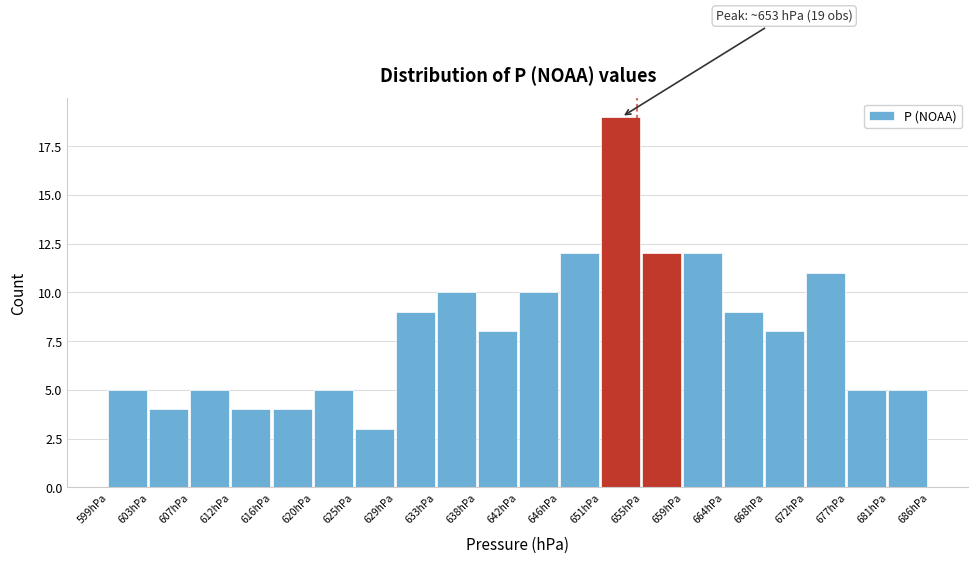

Over which range of the x-axis is the bar tallest?

651.20 to 655.55